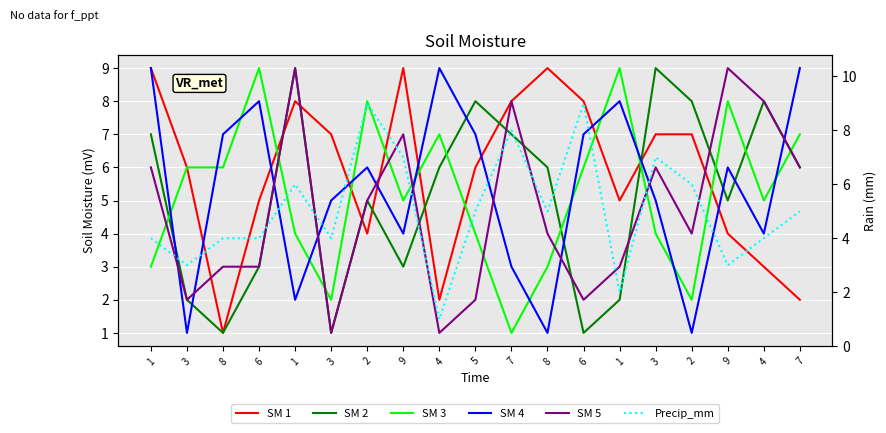

True or false: SM 5 has more than 0 interior local peaks.

True